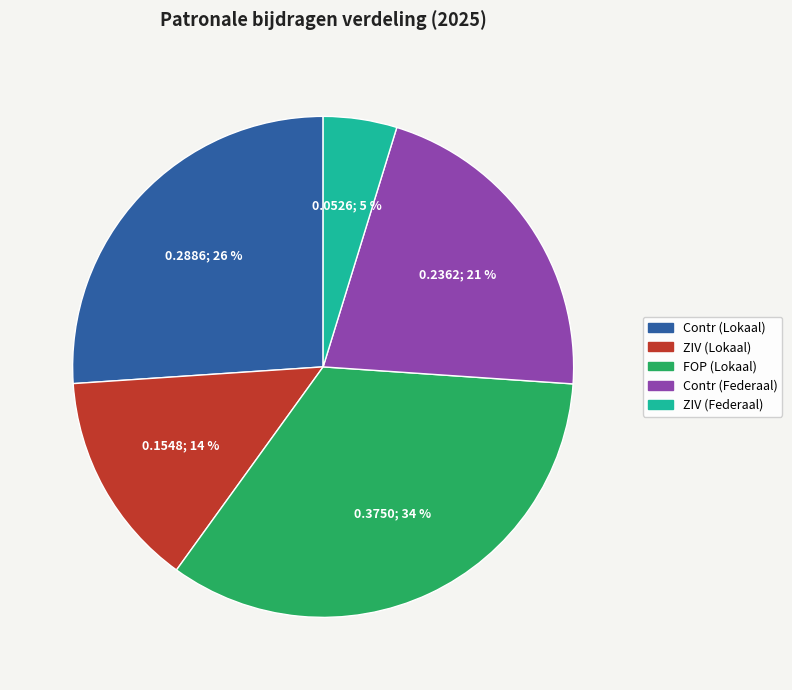

The ZIV (Lokaal) slice represents 14% of the pie. True or false?

True